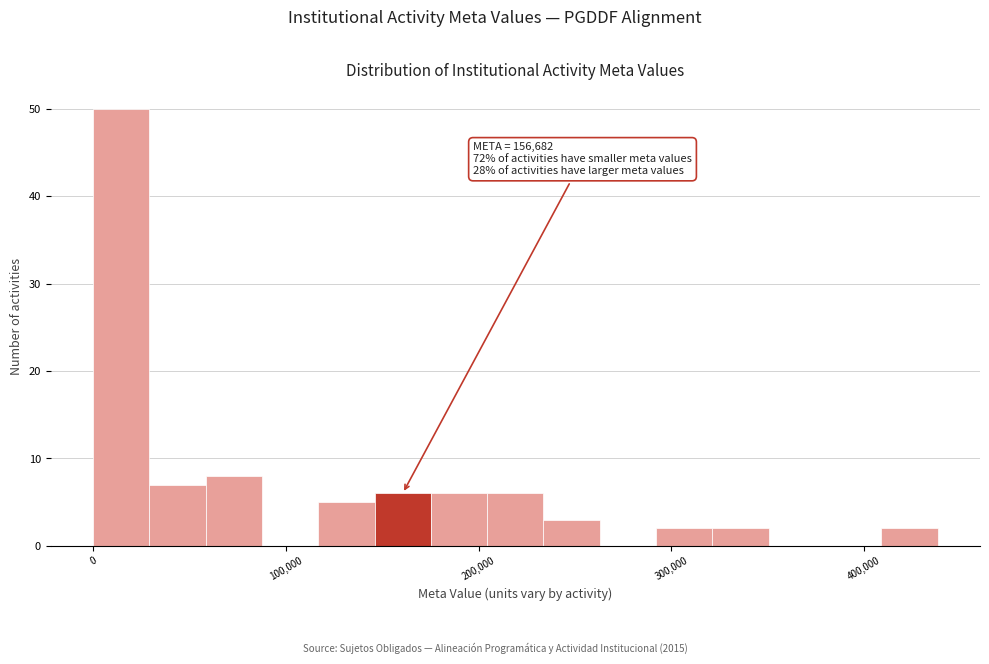

Around what value on the x-axis is the tallest bar? Give the approximate position of its centre, as read against the axis.

10000